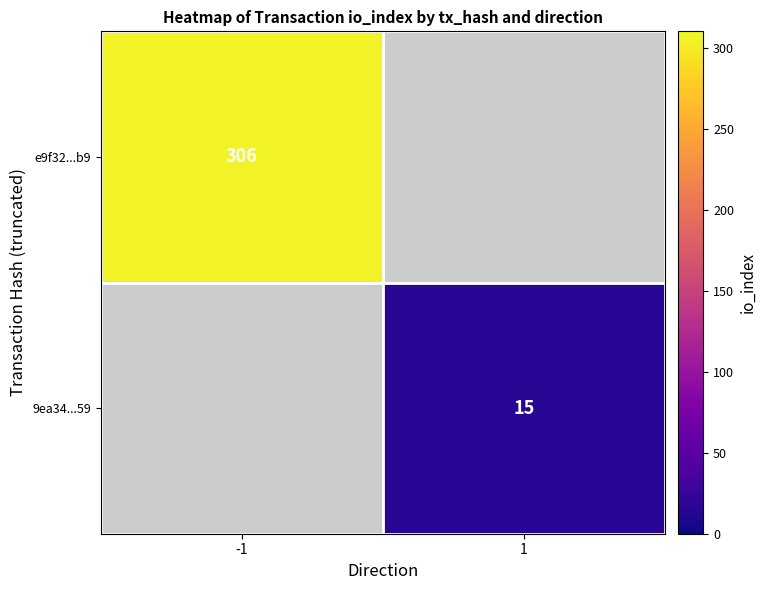

The value of e9f32...b9 at -1 is 412. True or false?

False